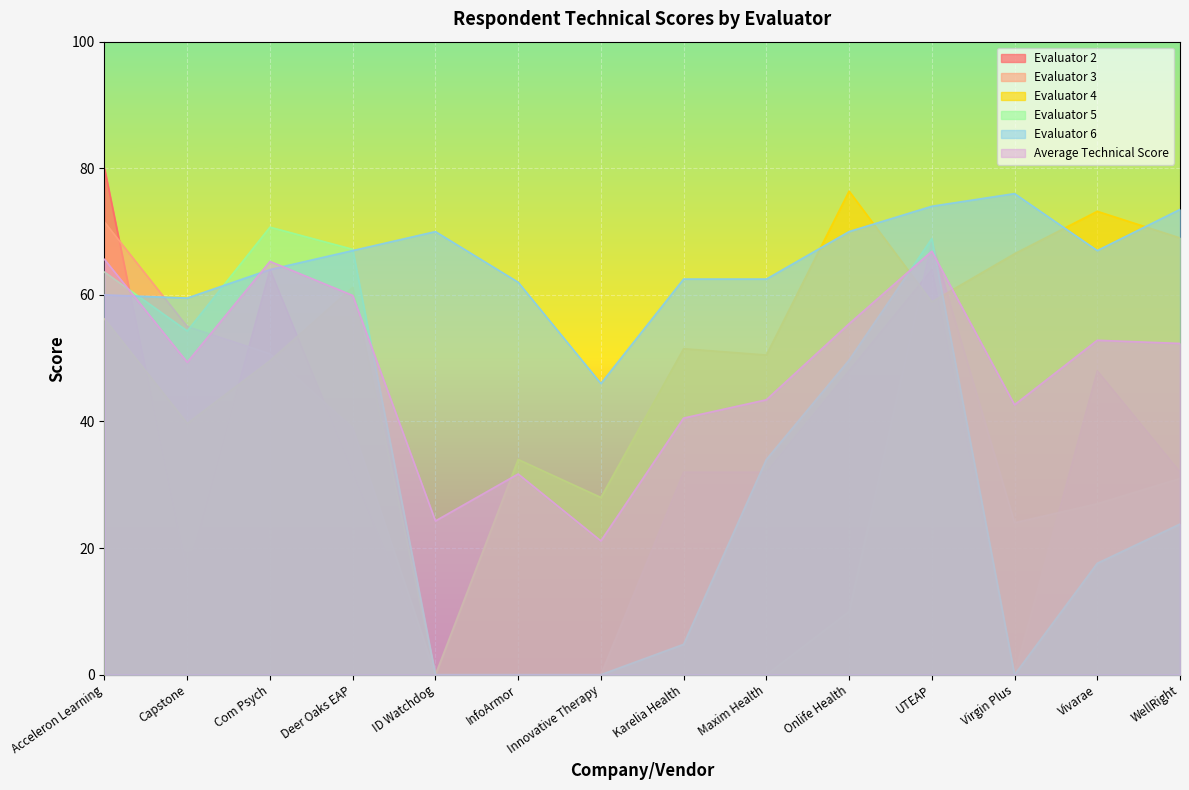

Reading left to right, extract all data points from this chart.

Evaluator 2: 80.0	16.0	64.0	32.0	0.0	0.0	0.0	32.0	32.0	48.0	64.0	0.0	48.0	32.0
Evaluator 3: 71.5	55.0	50.7	39.0	0.0	0.0	0.0	0.0	0.0	10.0	68.4	24.0	27.0	31.0
Evaluator 4: 56.2	39.7	49.6	61.2	0.0	34.0	28.0	51.5	50.5	76.4	58.9	66.5	73.2	69.0
Evaluator 5: 63.6	54.3	70.7	67.2	0.0	0.0	0.0	4.8	34.0	49.7	68.9	0.0	17.6	23.8
Evaluator 6: 60.0	59.5	64.0	67.0	70.0	62.0	46.0	62.5	62.5	70.0	74.0	76.0	67.0	73.5
Average Technical Score: 65.6	49.4	65.3	59.9	24.3	31.7	21.1	40.5	43.4	55.4	66.9	42.6	52.8	52.3